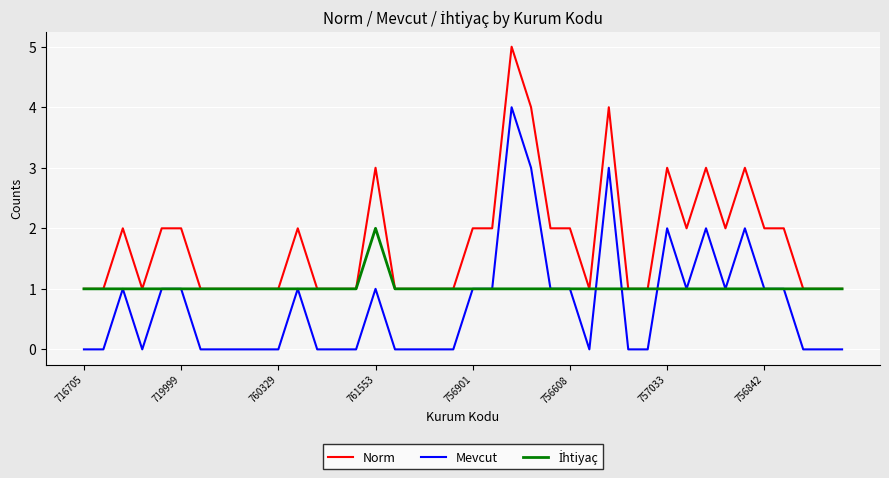

What is the maximum value shown in the chart?

5